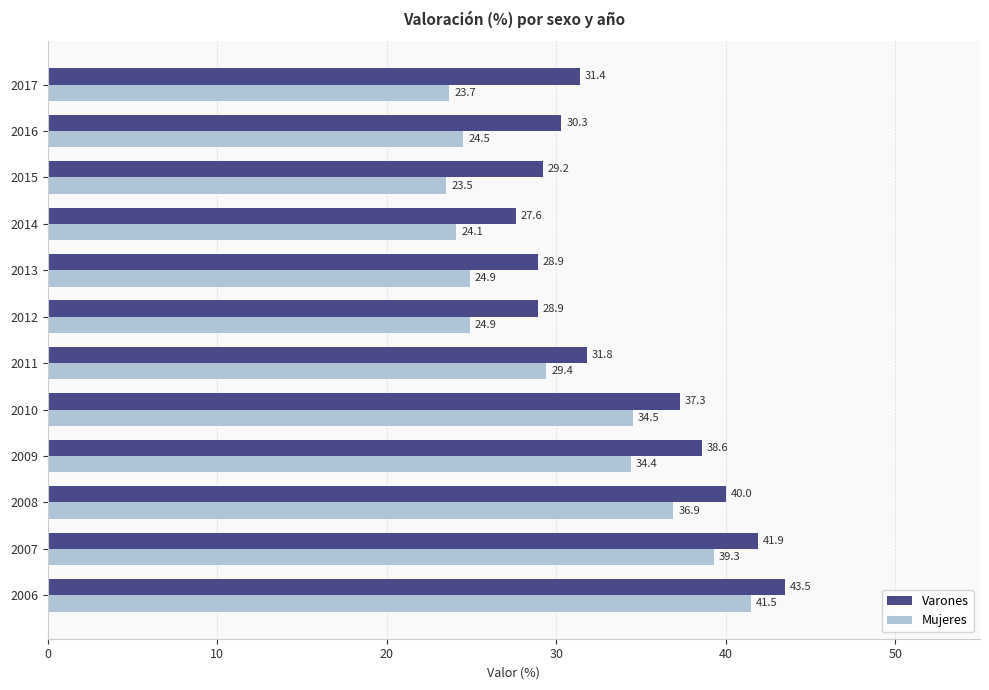

At which category does the chart reach its minimum across all series?

2015